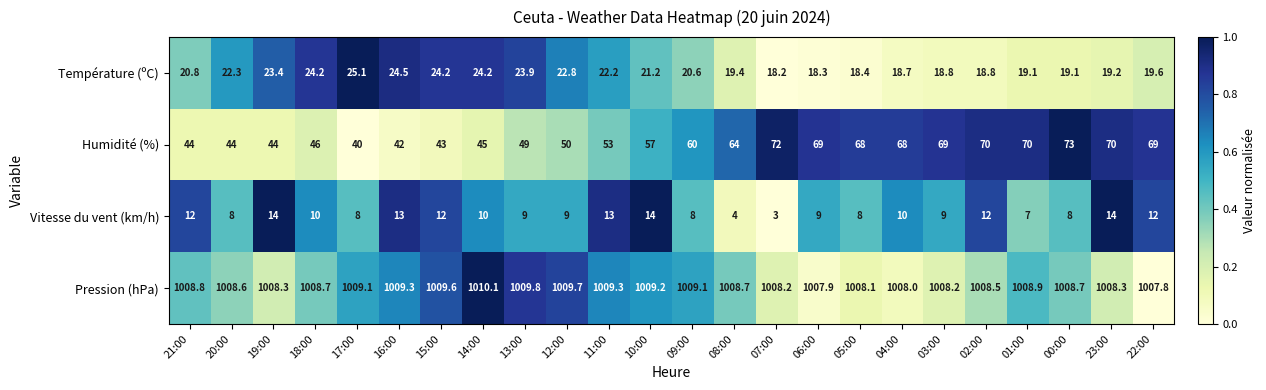

What is the maximum value for Vitesse du vent (km/h)?

14.0